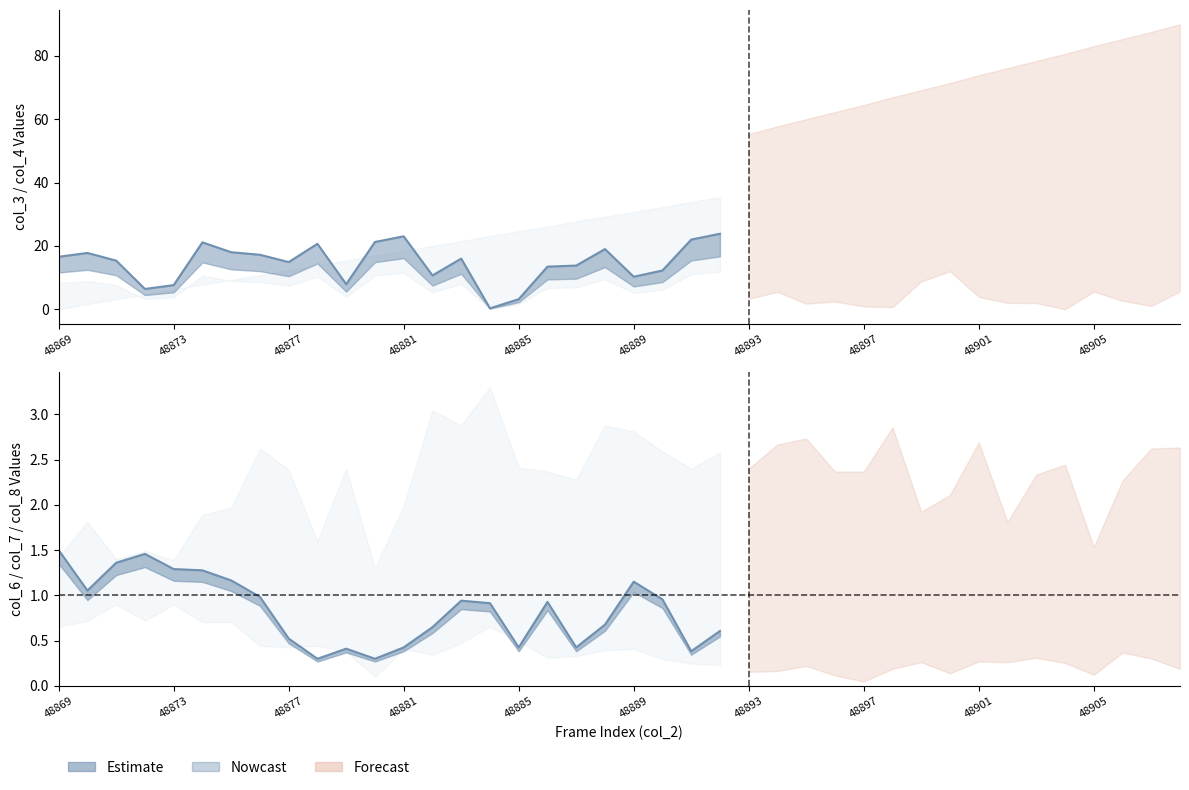

How many interior local peaks (higher than both neighbors) does the data have?

5